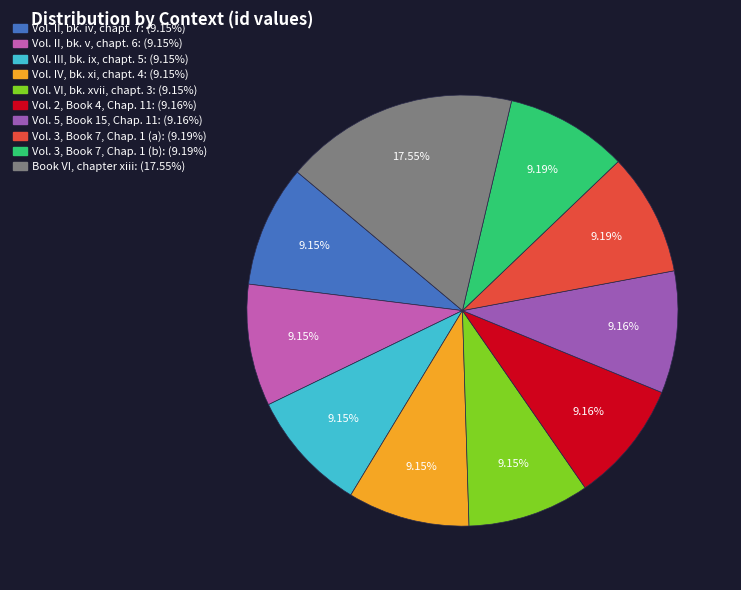

True or false: Vol. VI, bk. xvii, chapt. 3 accounts for 9% of the total.

True